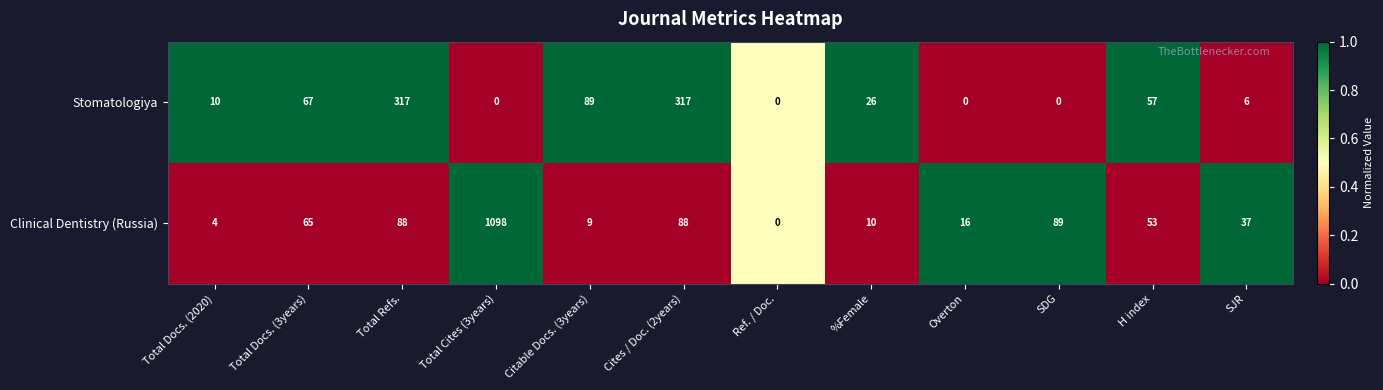

At which label does Clinical Dentistry (Russia) reach its peak?

Total Cites (3years)